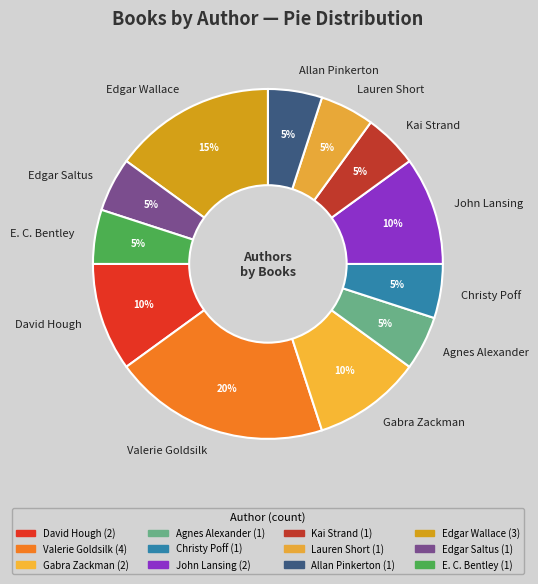

Does Gabra Zackman account for over 50% of the chart?

No